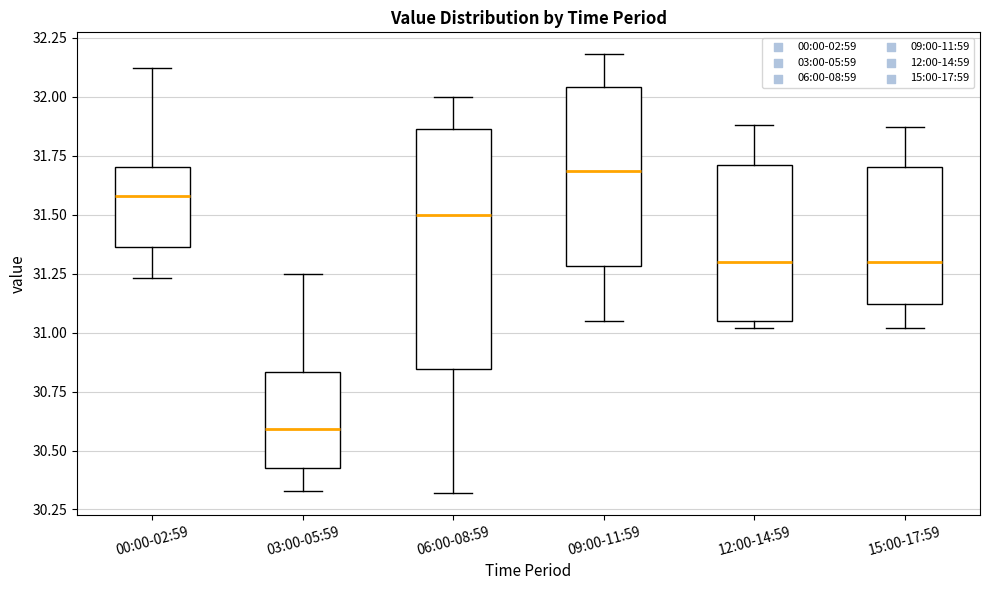

Reading left to right, transcribe this box plot: for each box, give where its median line is, the range the box spans, and where its two whiskers end, as read against the y-axis. The values are not printed on the chart, so give them approximately, as read against the axis.

00:00-02:59: median 31.60, box 31.35 to 31.70, whiskers 31.25 to 32.10
03:00-05:59: median 30.60, box 30.45 to 30.85, whiskers 30.35 to 31.25
06:00-08:59: median 31.50, box 30.85 to 31.85, whiskers 30.30 to 32.00
09:00-11:59: median 31.70, box 31.30 to 32.05, whiskers 31.05 to 32.20
12:00-14:59: median 31.30, box 31.05 to 31.70, whiskers 31.00 to 31.90
15:00-17:59: median 31.30, box 31.10 to 31.70, whiskers 31.00 to 31.85